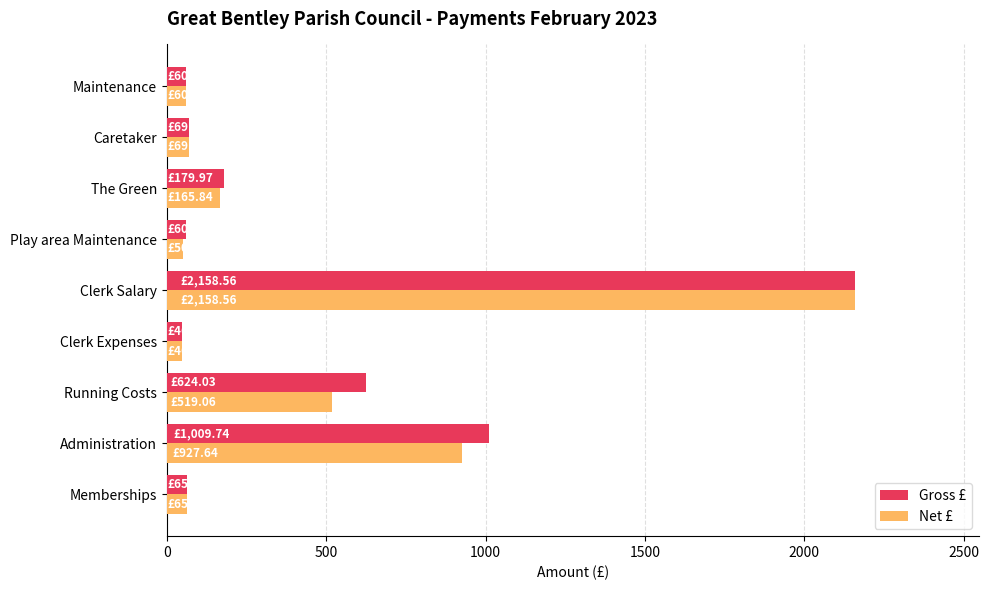

How many values in the Gross £ series are below 69?

4